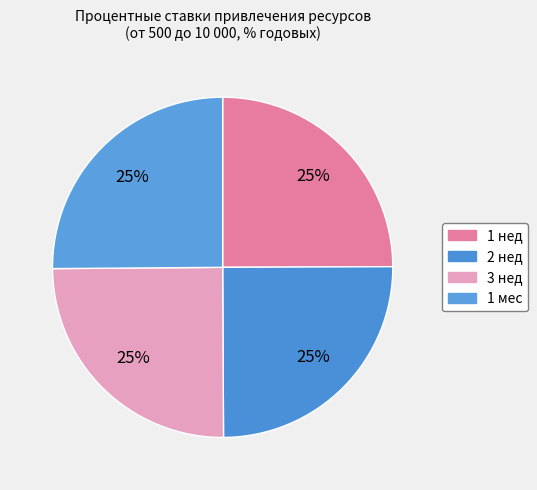

Does 1 мес represent more than half of the total?

No